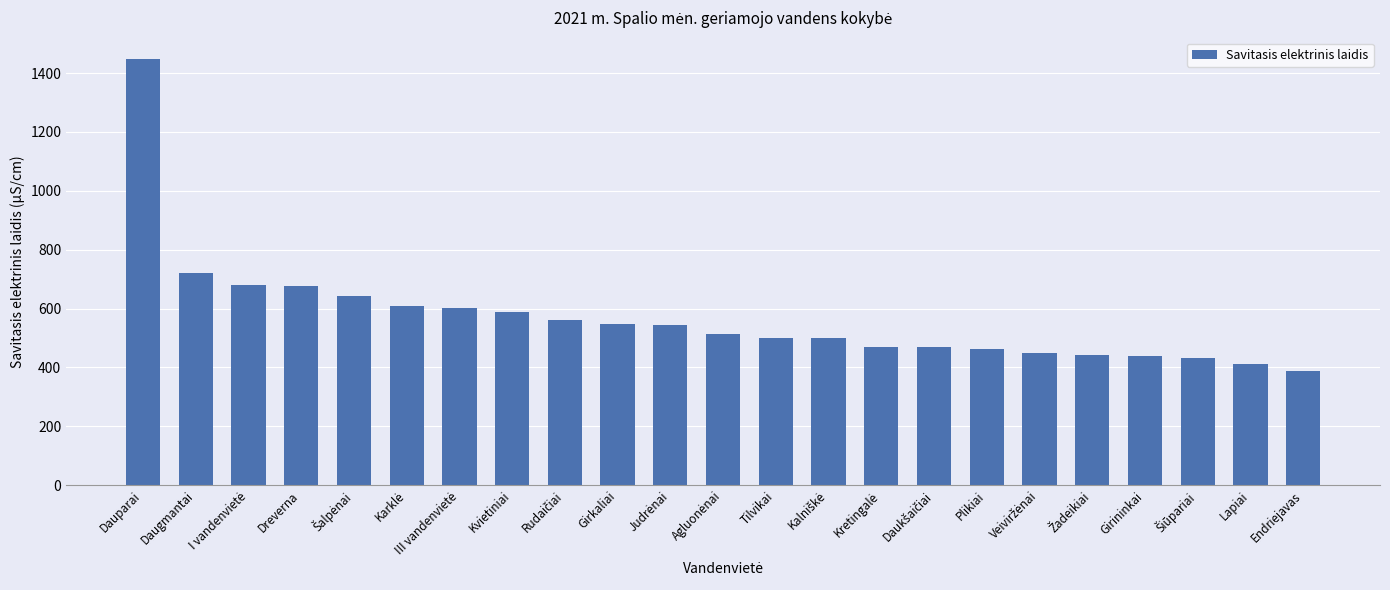

At which category does the chart reach its peak across all series?

Dauparai